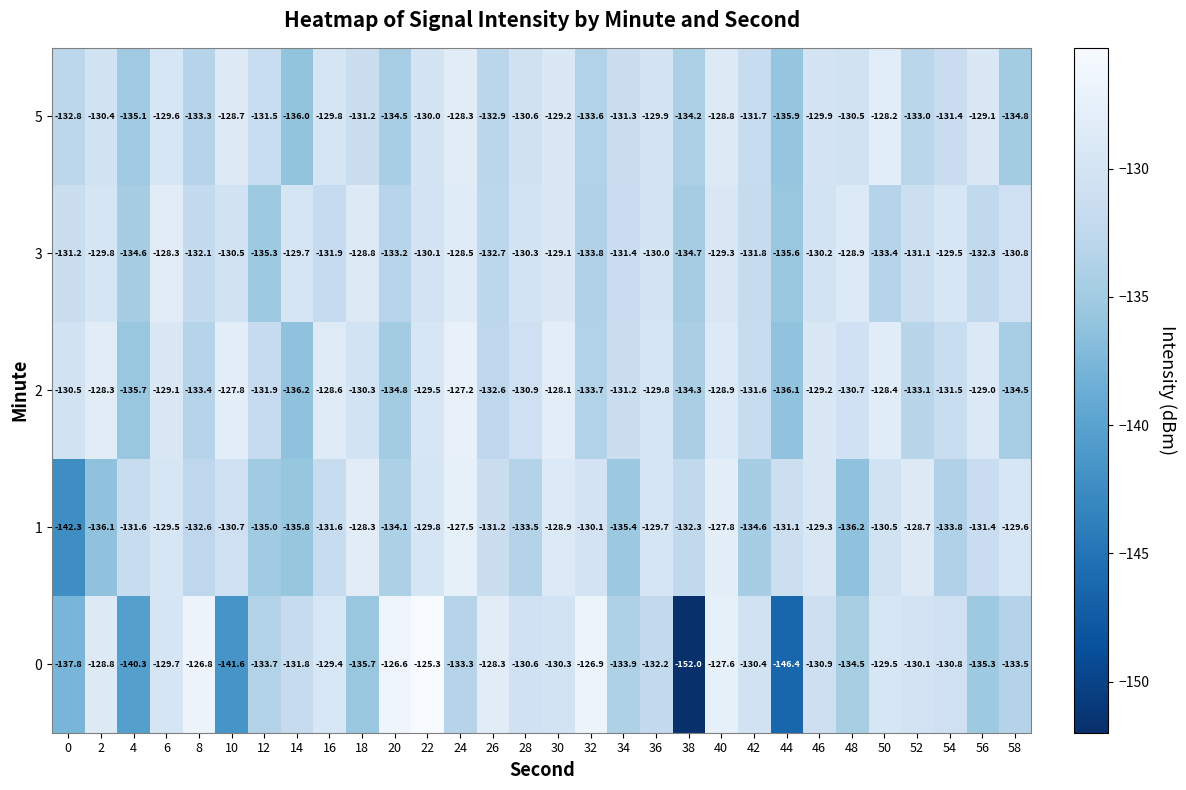

Rank the series at 24 from lowest to highest value.

0, 3, 5, 1, 2